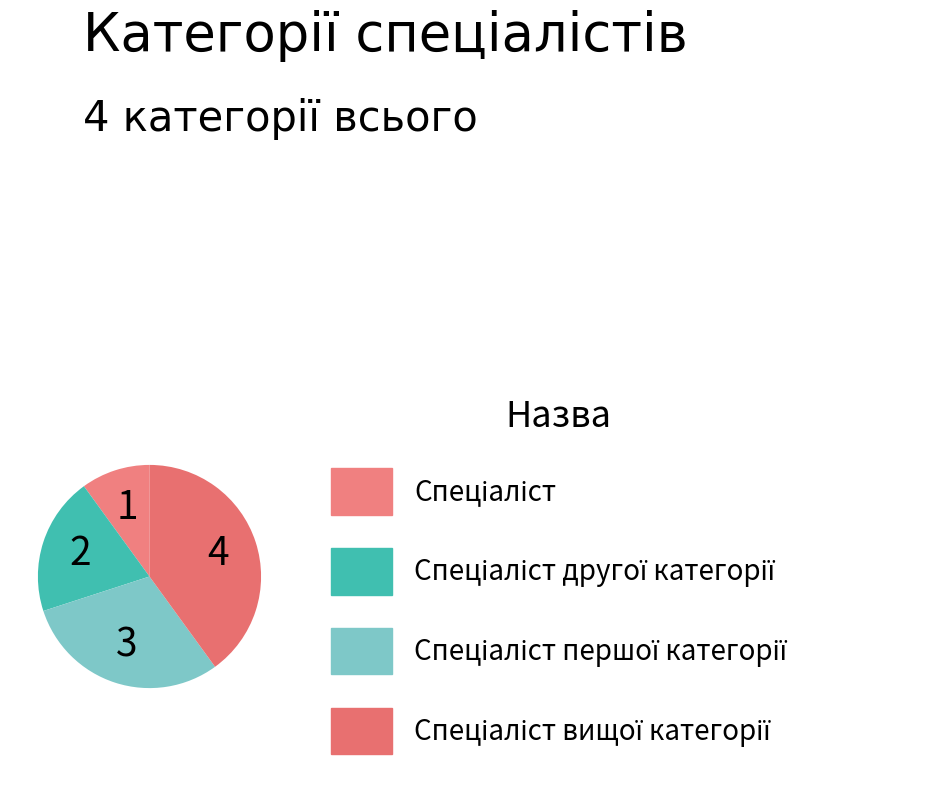

How many slices are in this pie chart?

4